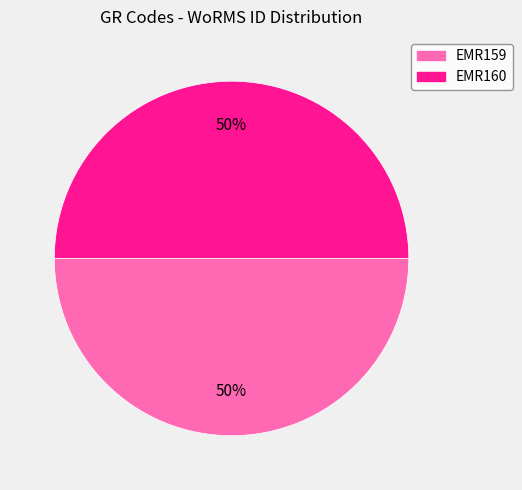

Is the sum of EMR159 and EMR160 greater than half?

Yes